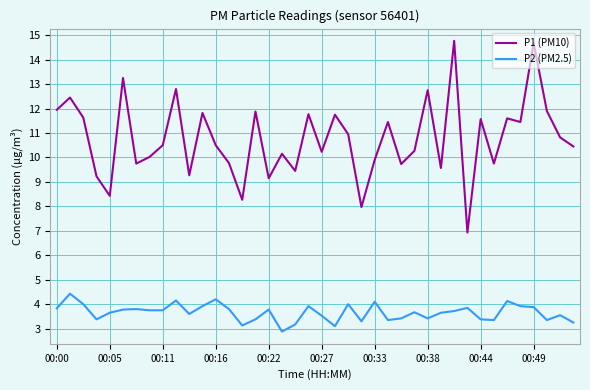

What is the average value of the P2 (PM2.5) series?

3.7